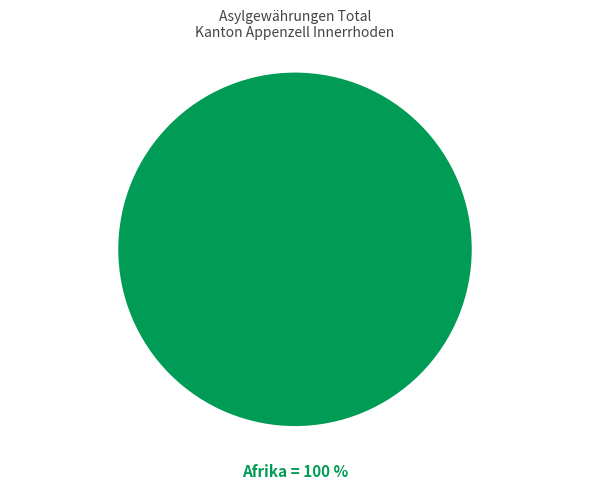

Does any single category account for the majority?

Yes